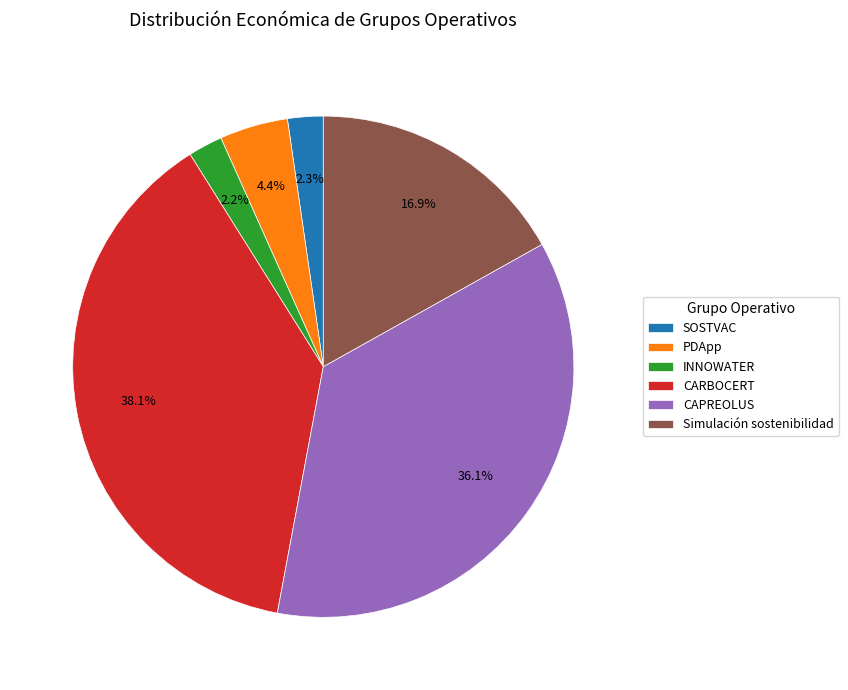

Is the sum of CAPREOLUS and CARBOCERT greater than half?

Yes